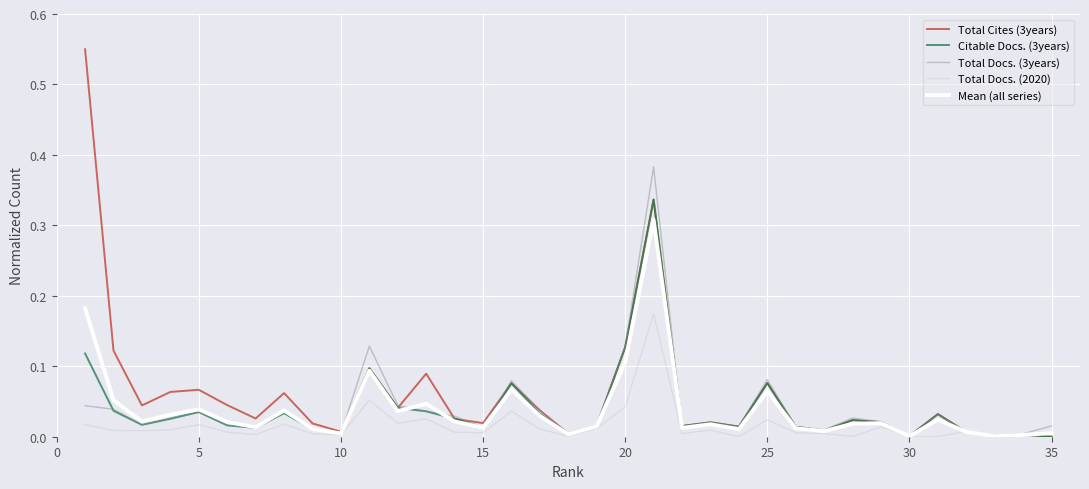

After their last crossing, which series has the higher values: Citable Docs. (3years) or Total Docs. (2020)?

Total Docs. (2020)